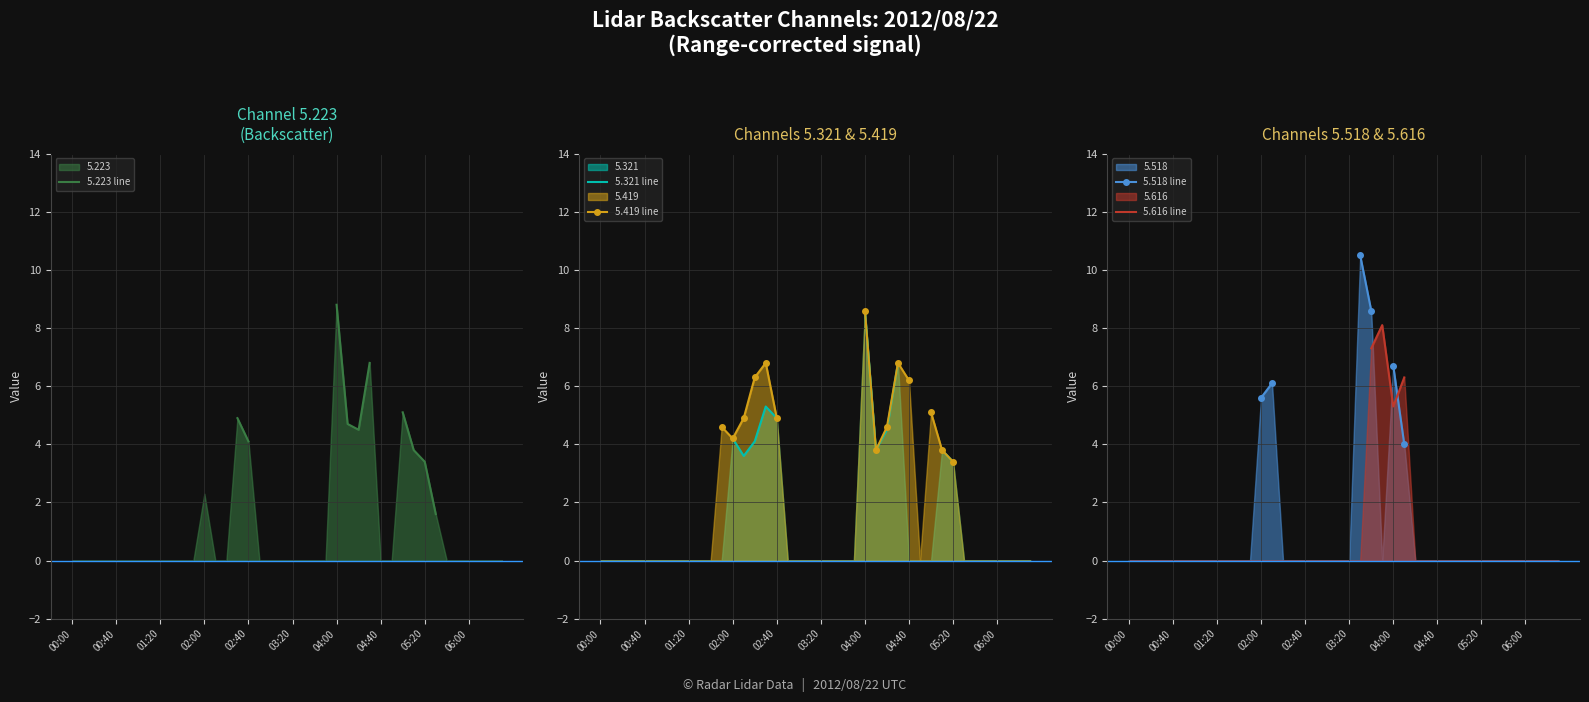

Where do 5.321 line and 5.518 line first cross each other?

24 and 25